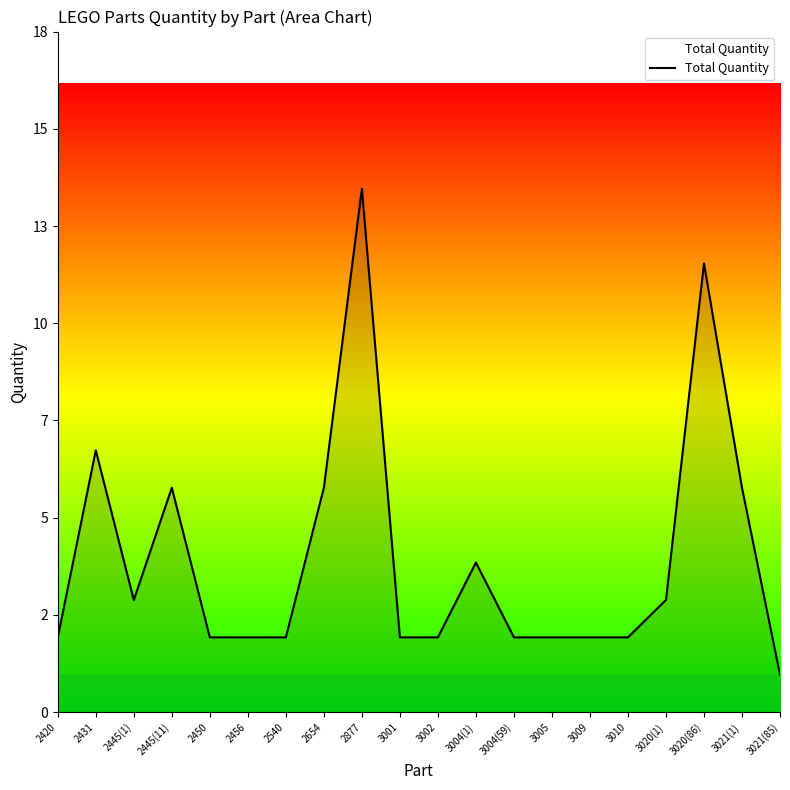

Does the chart have visible grid lines?

No